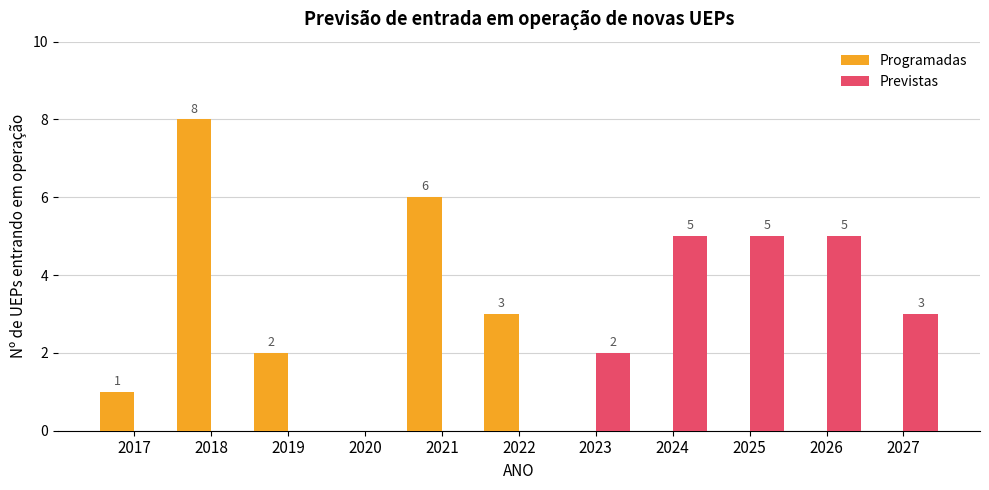

Which series changed the most between 2017 and 2021?

Programadas